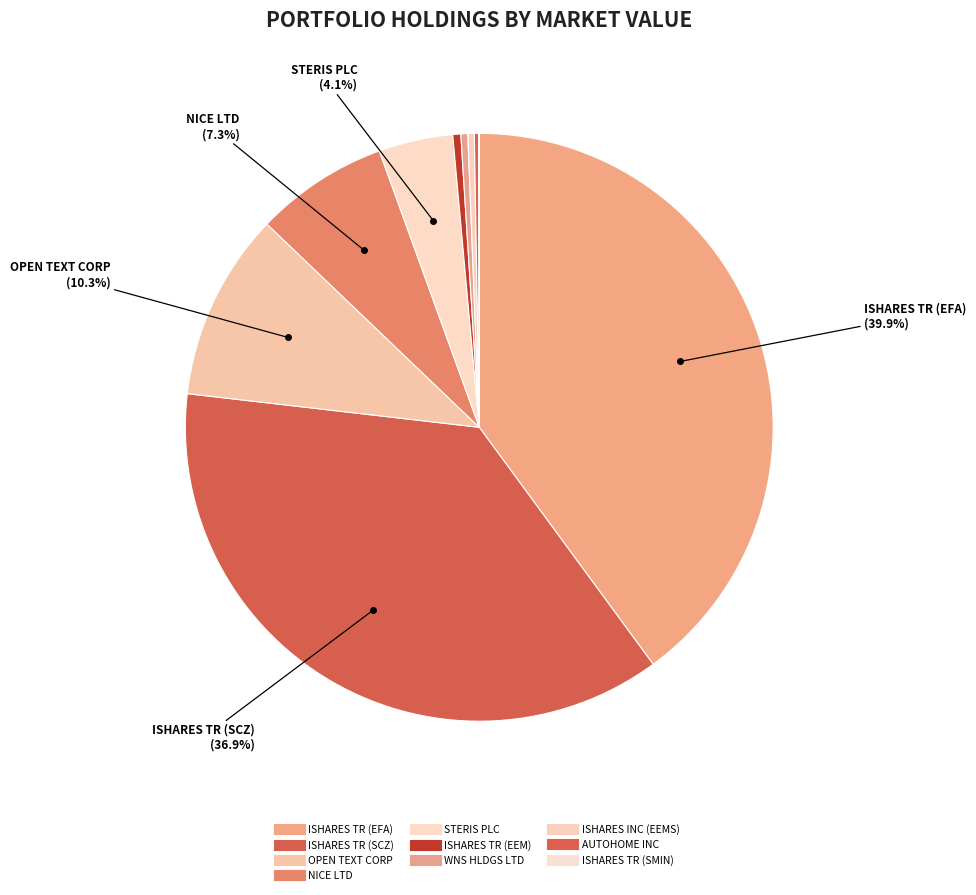

To the nearest percent, what is the average slice percentage?

10%